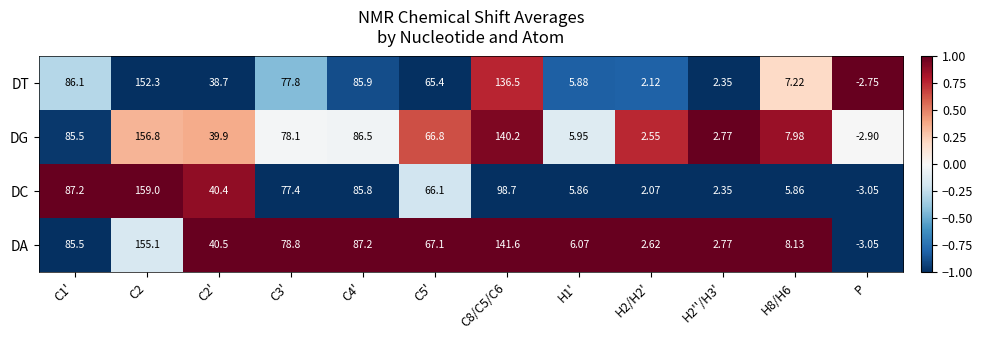

At which label does DT reach its minimum?

P